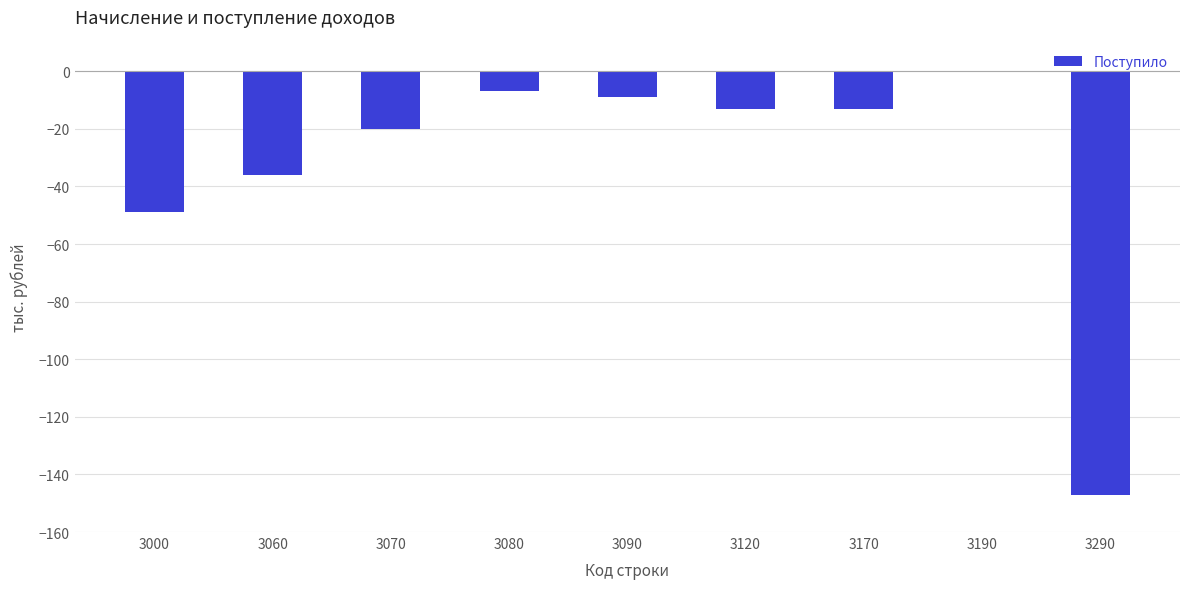

At which label is the value closest to -73?

3000